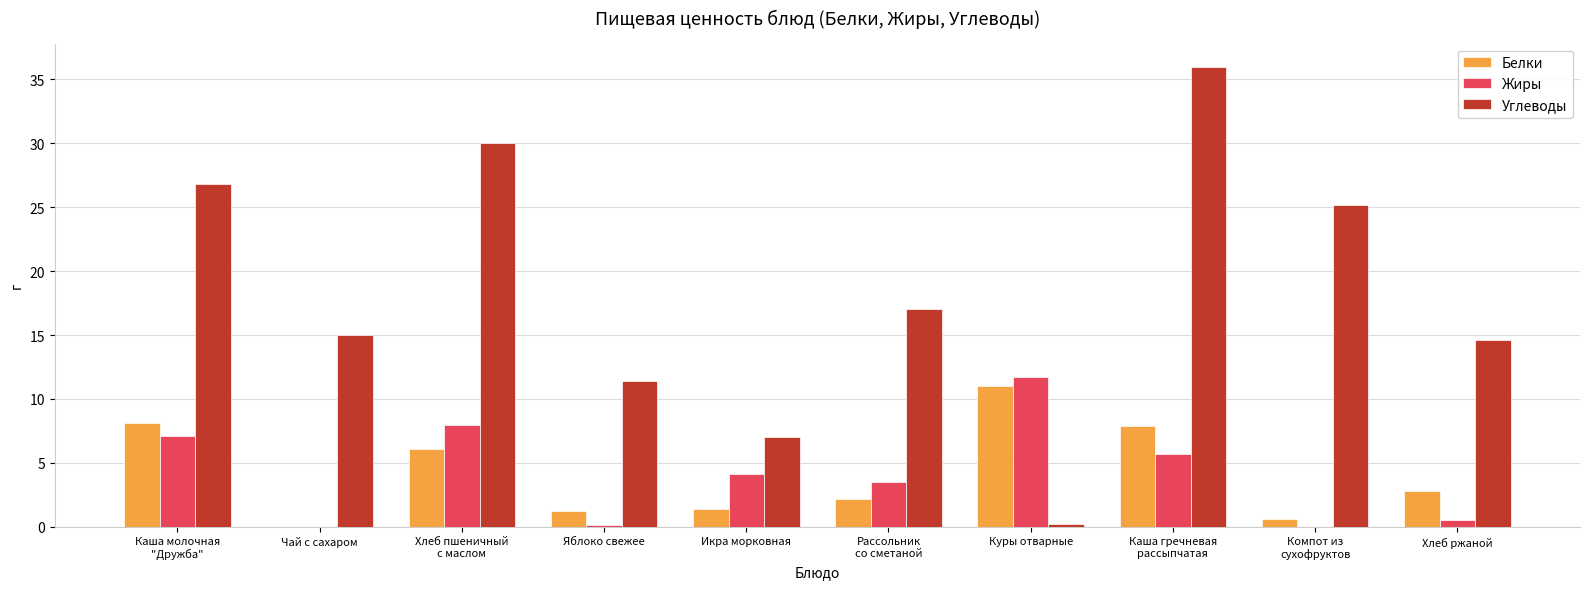

What is the maximum value shown in the chart?

36.0